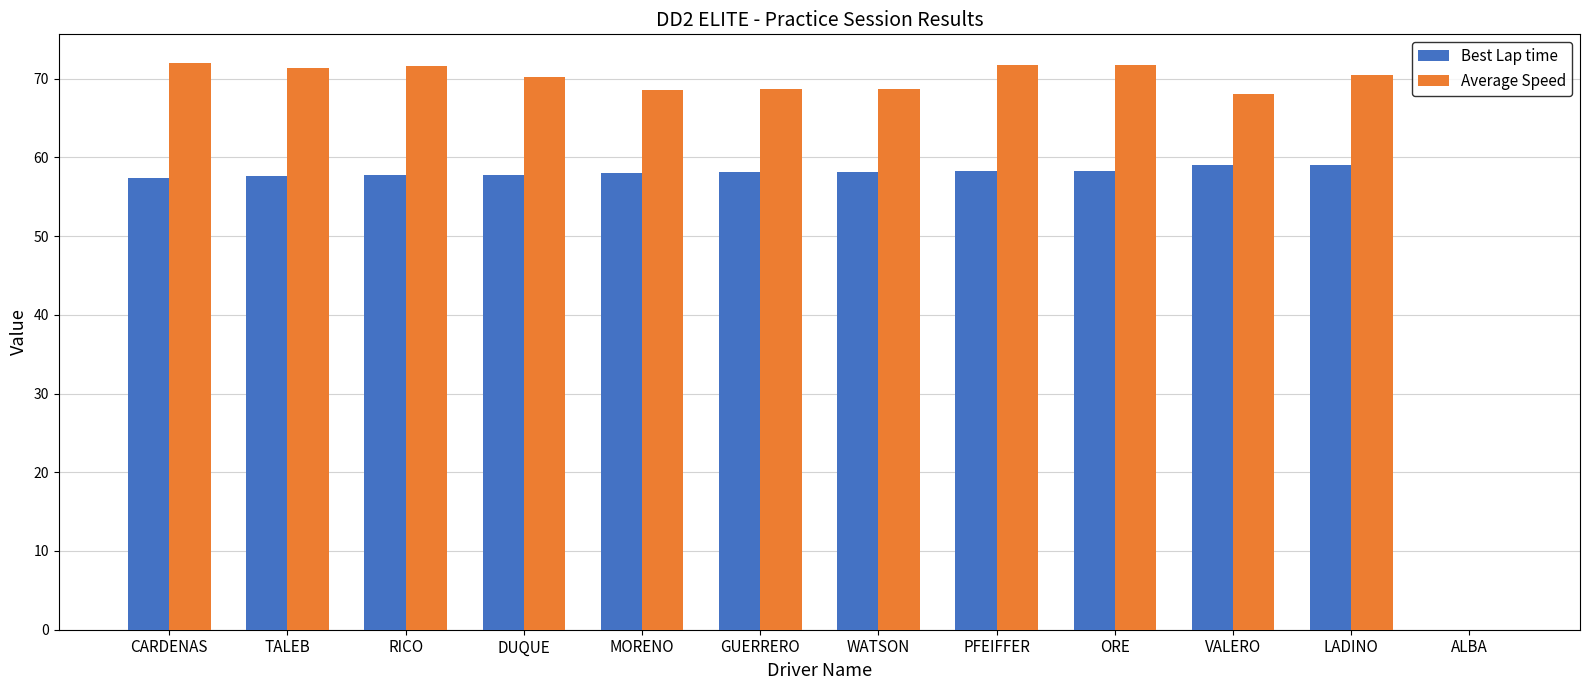

True or false: Best Lap time has a value of 99.1 at RICO.

False